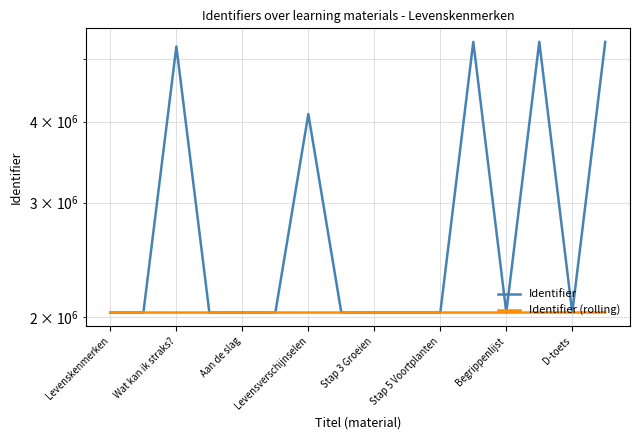

What is the greatest value displayed?

5310930